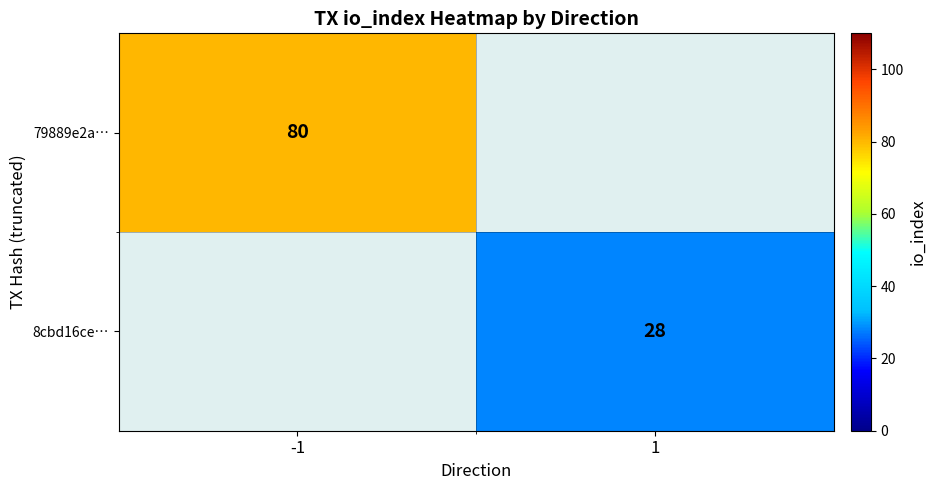

The 79889e2a… series shows 80 at -1. True or false?

True